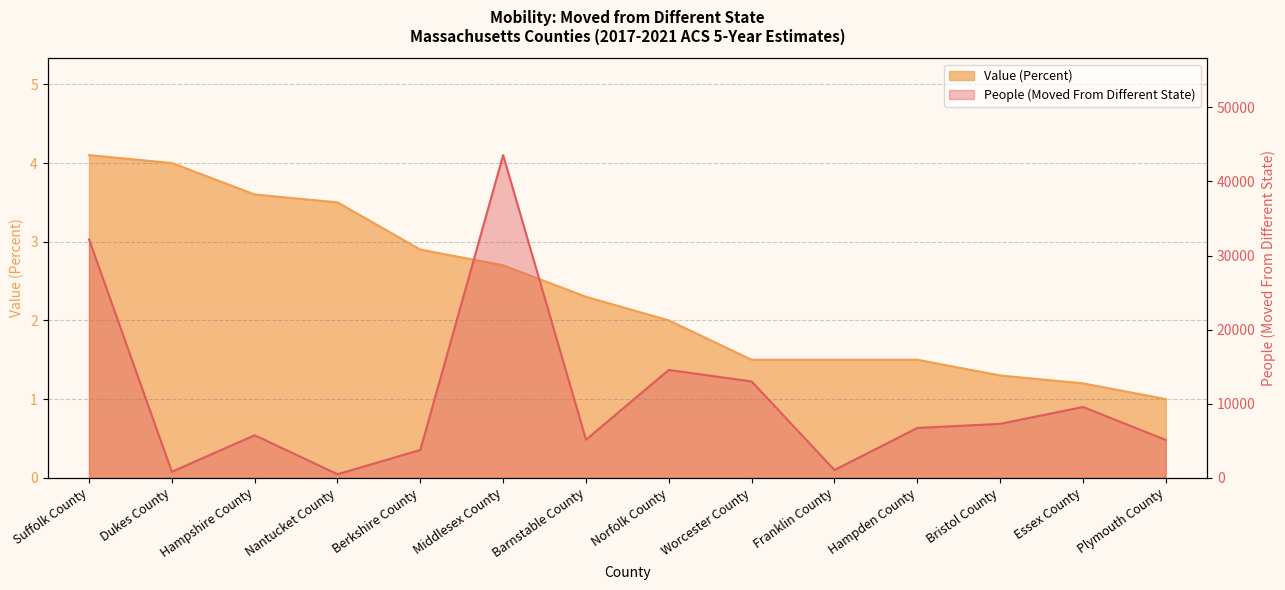

True or false: People (Moved From Different State) has a value of 14560.0 at Norfolk County.

True